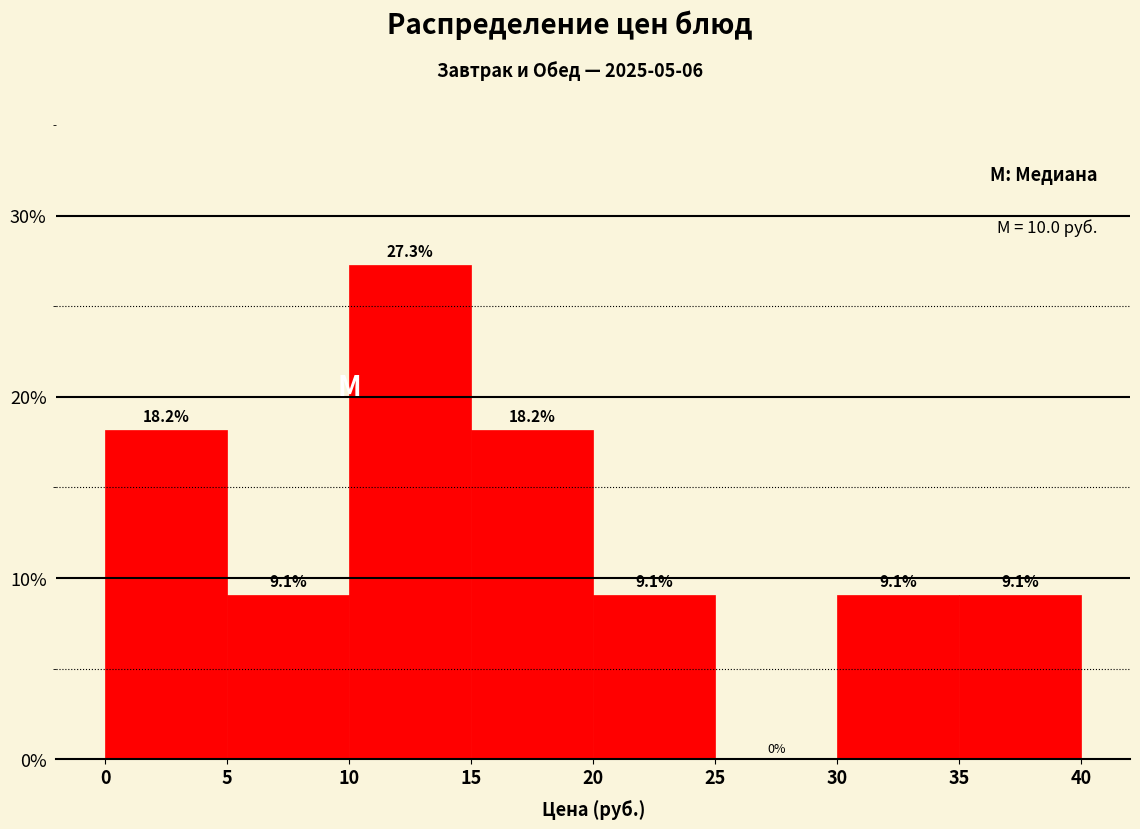

Reading left to right, transcribe this chart: for each bar, give the range it covers on the x-axis and its height.

0 to 5: 18.2
5 to 10: 9.1
10 to 15: 27.3
15 to 20: 18.2
20 to 25: 9.1
25 to 30: 0.0
30 to 35: 9.1
35 to 40: 9.1